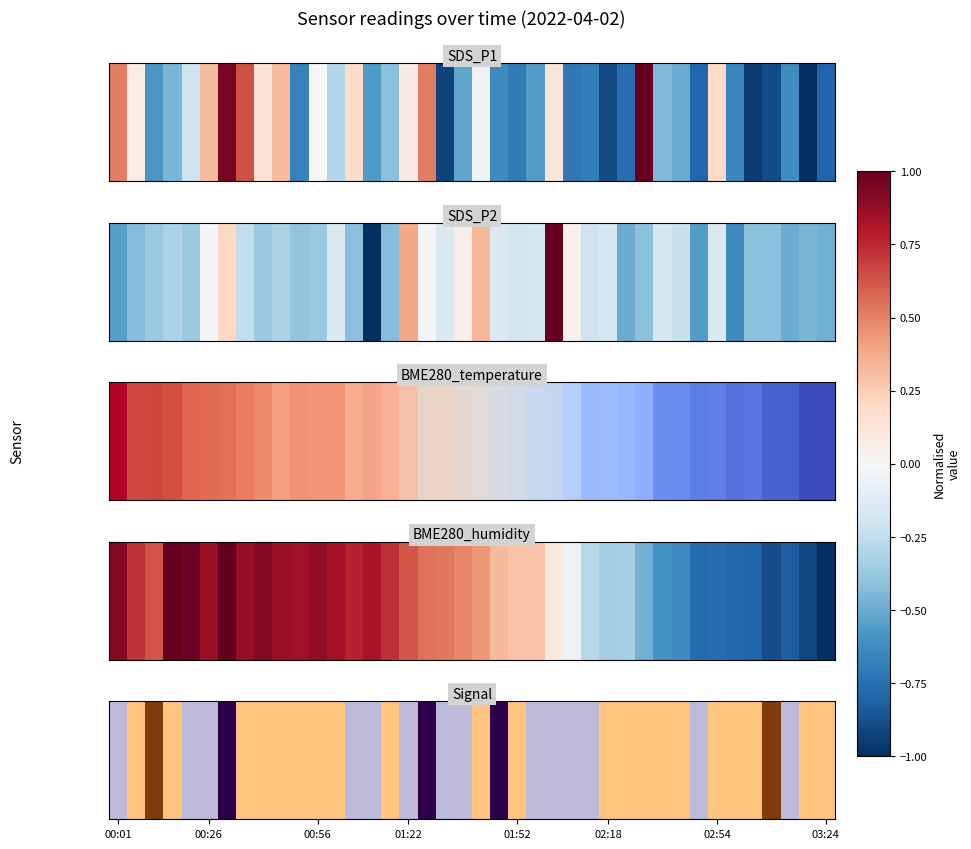

Is it true that the value at 15 is -122?

False